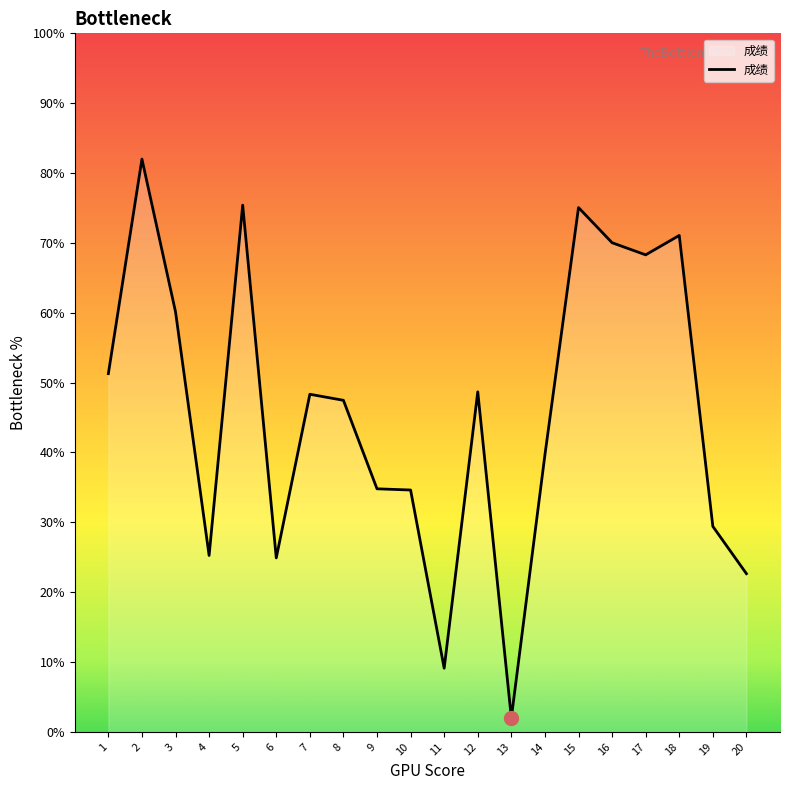

What value does the data have at 11?

9.1